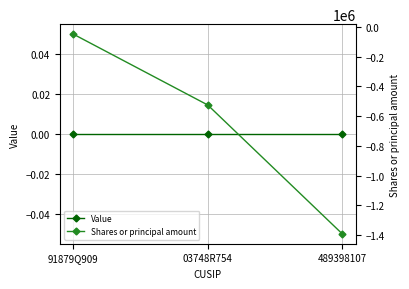

What is the label of the 3rd point from the right?

91879Q909